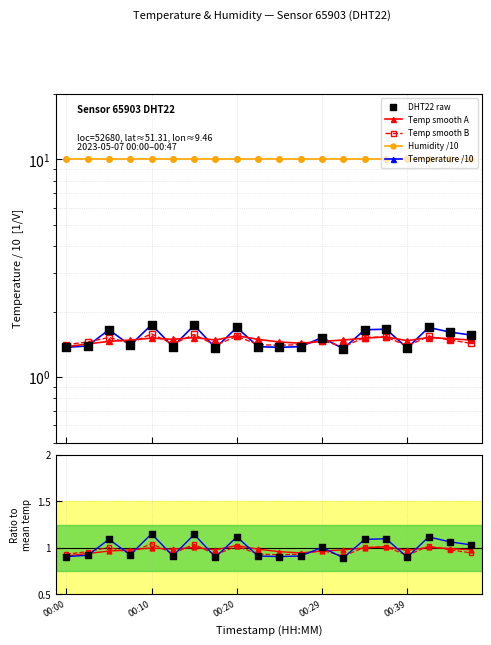

Which series has the widest spread of Y values?

Temperature /10